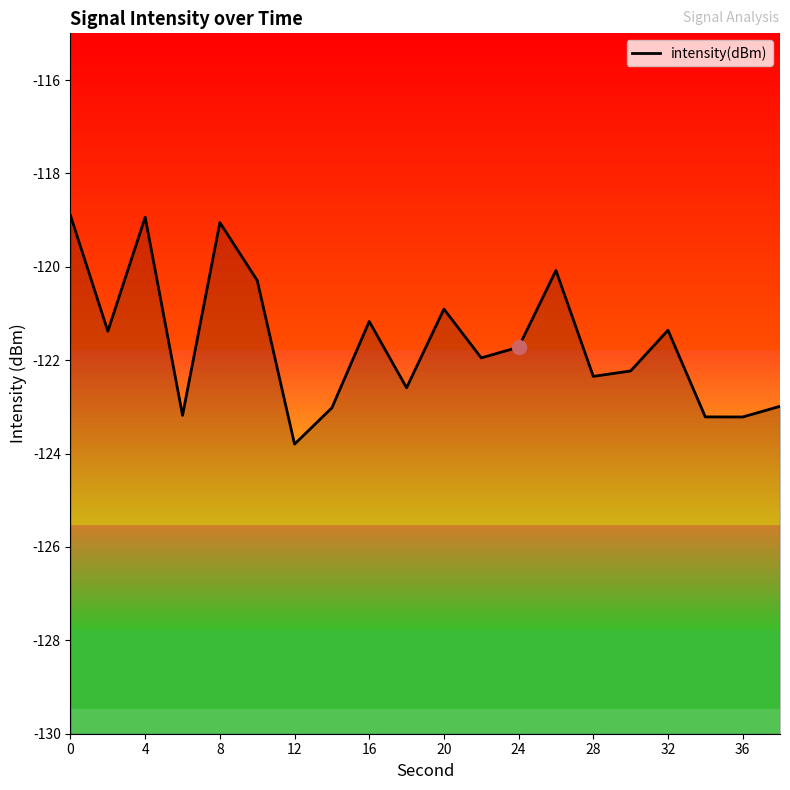

What is the change in value from 12 to 32?

+2.4